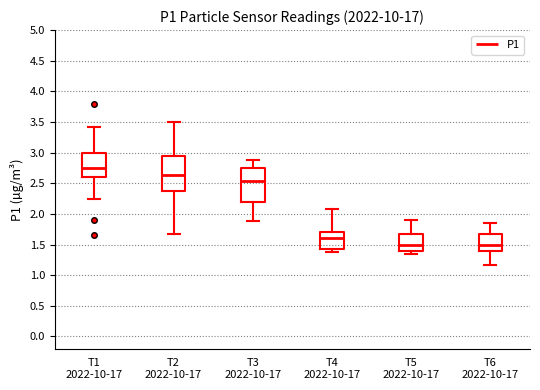

Where is the lower edge of the box for T1 2022-10-17 on the y-axis? The values are not printed on the chart, so give them approximately, as read against the axis.

2.60